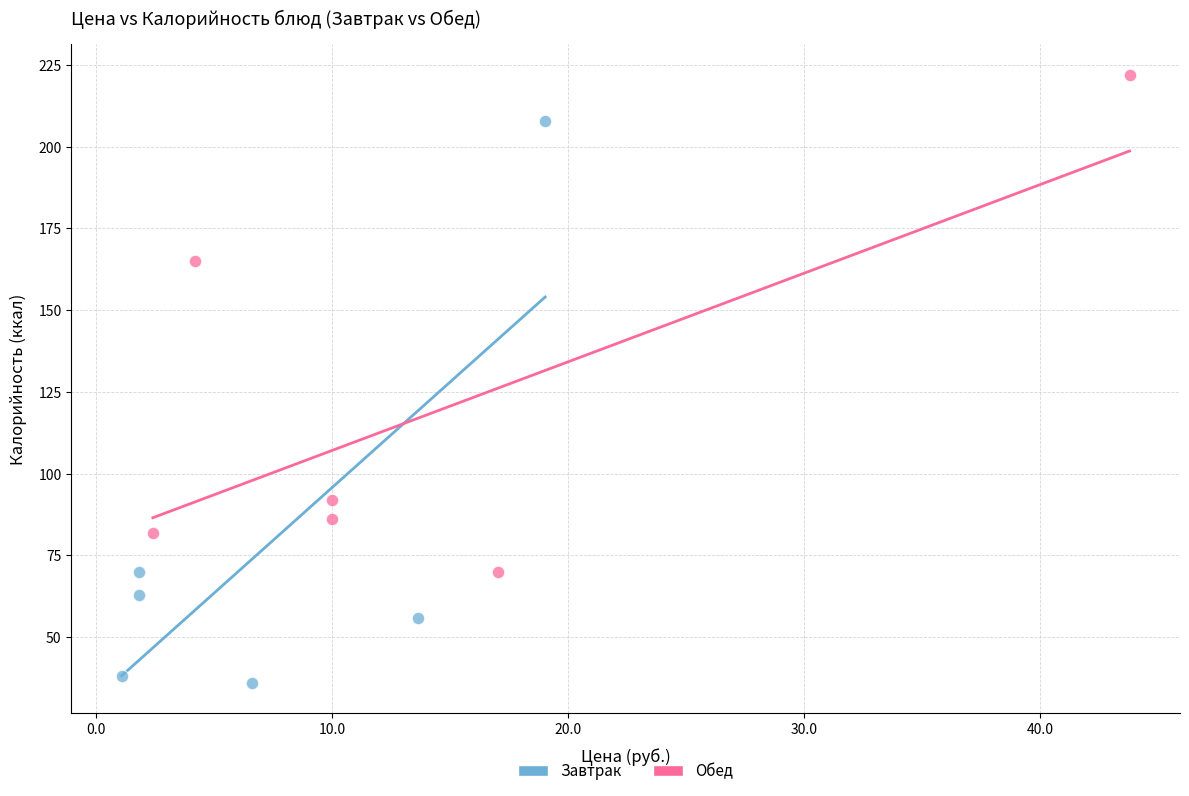

Which series has the widest spread of Y values?

Завтрак